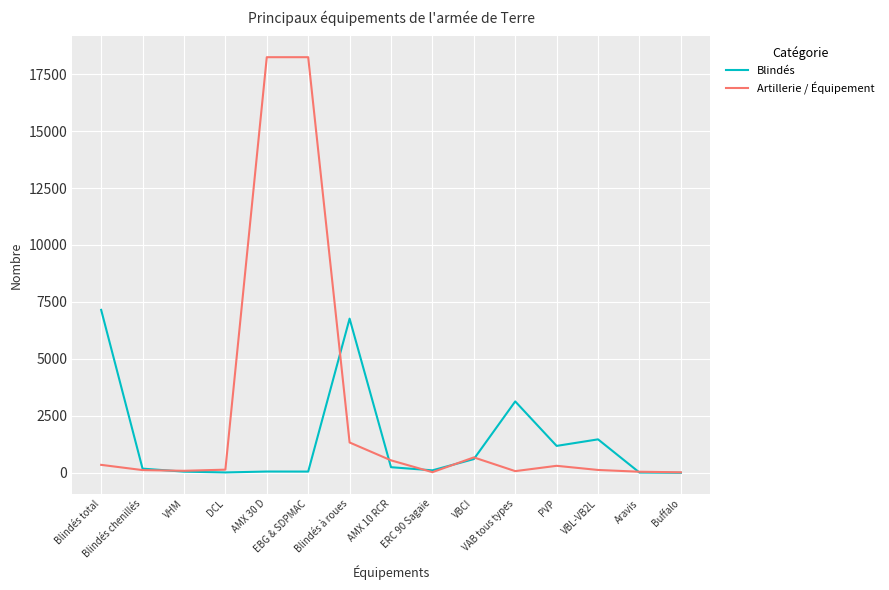

Rank the series by their maximum value, from highest to lowest.

Artillerie / Équipement, Blindés